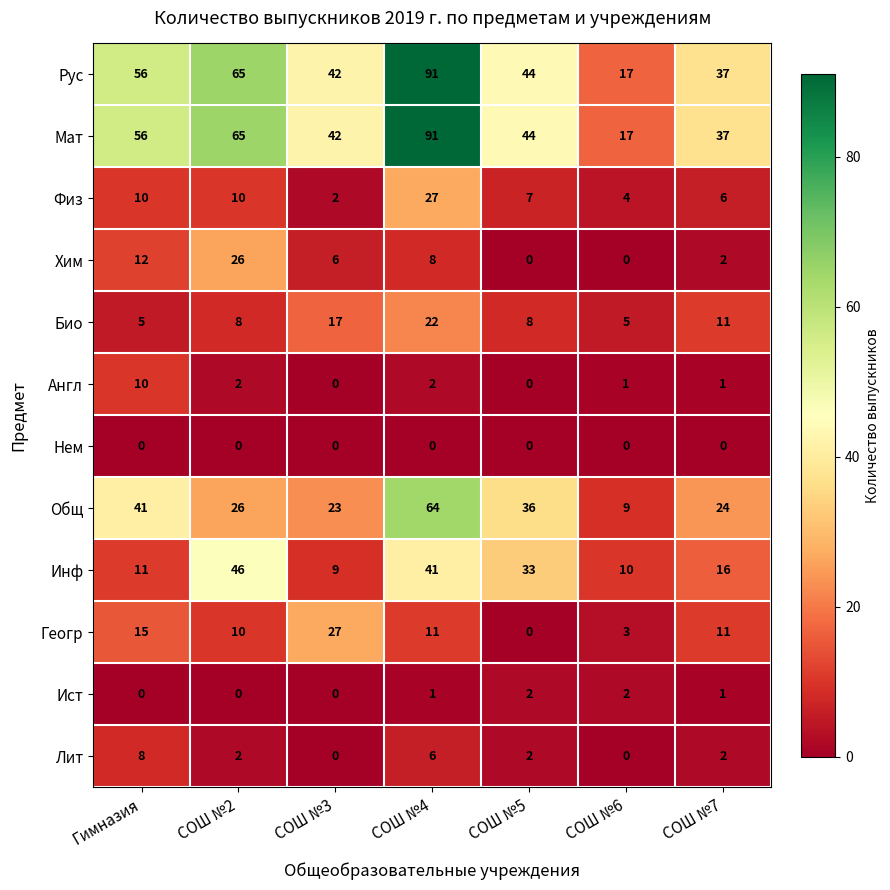

At which label is Хим closest to 13?

Гимназия